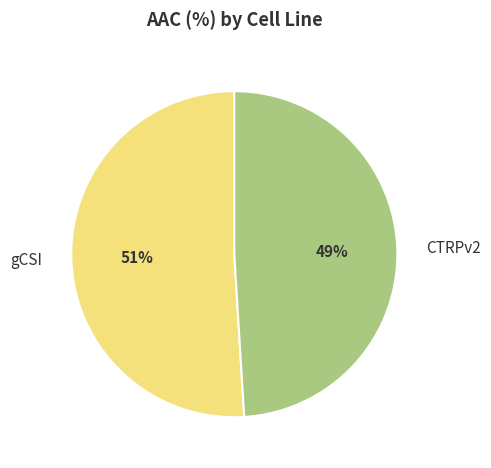

How many segments does this pie chart have?

2